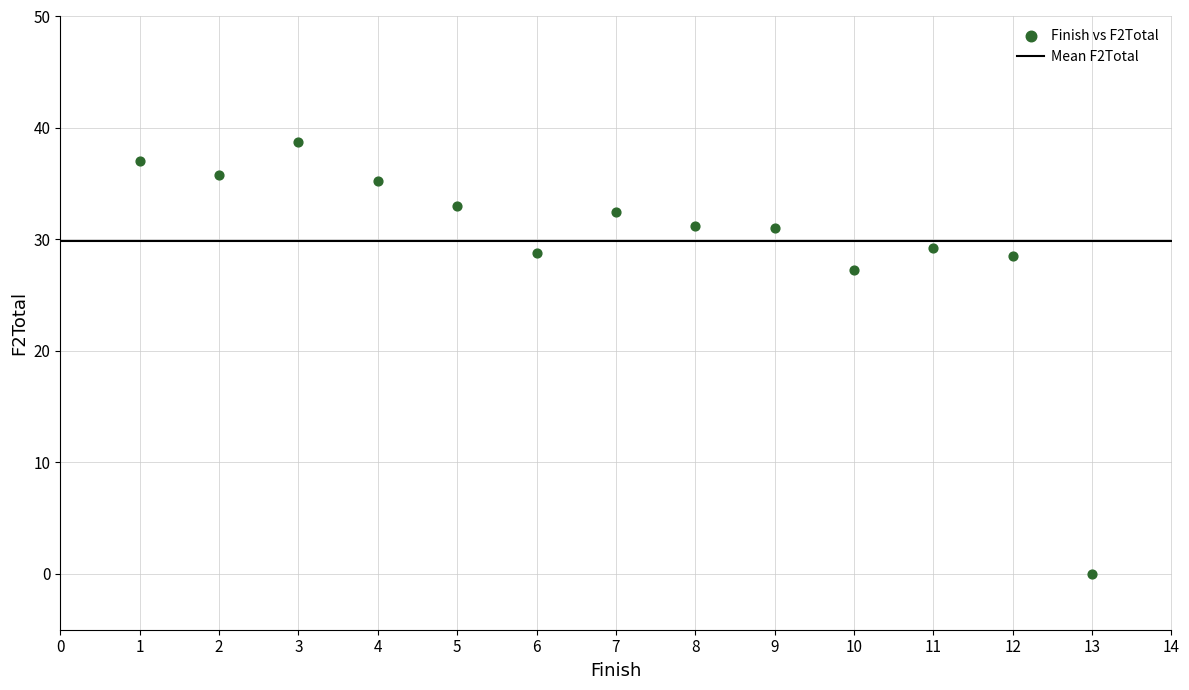

What is the range of X values (max minus min)?

12.0